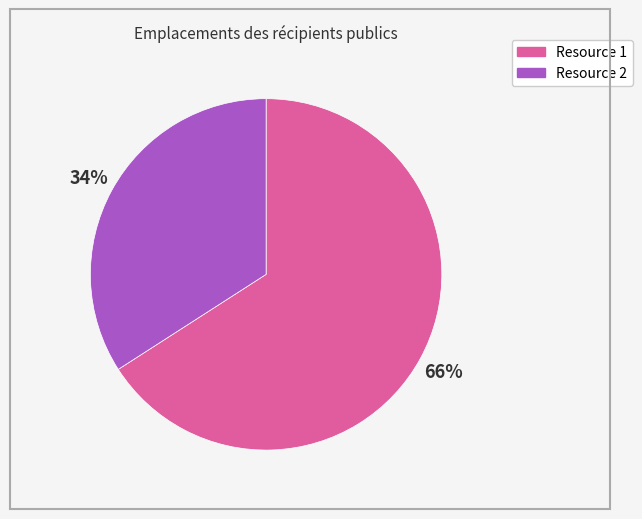

Is there any slice that represents more than half of the pie?

Yes